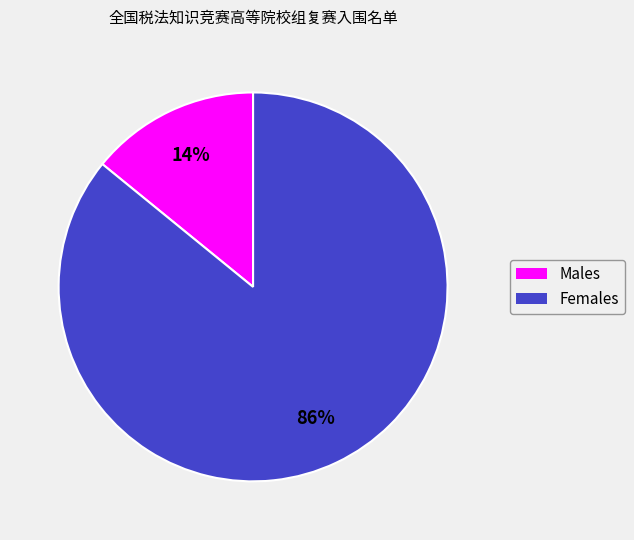

Does any single category account for the majority?

Yes